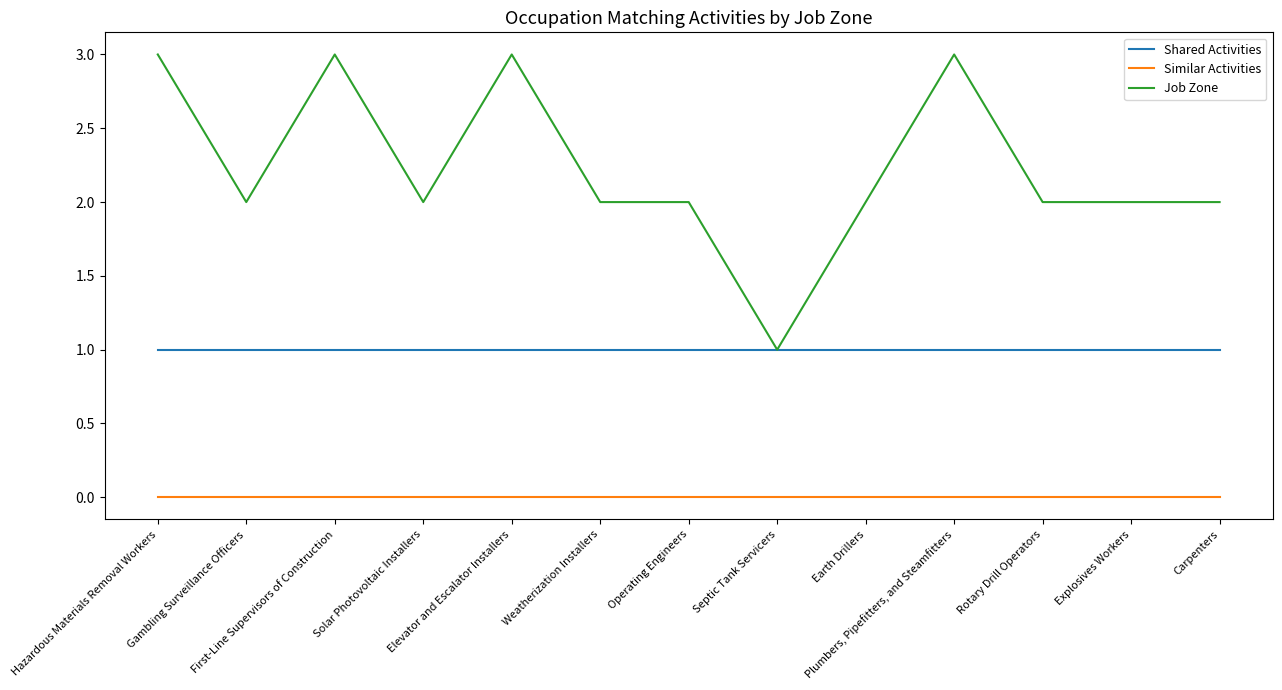

List the series in order of their peak value, highest first.

Job Zone, Shared Activities, Similar Activities